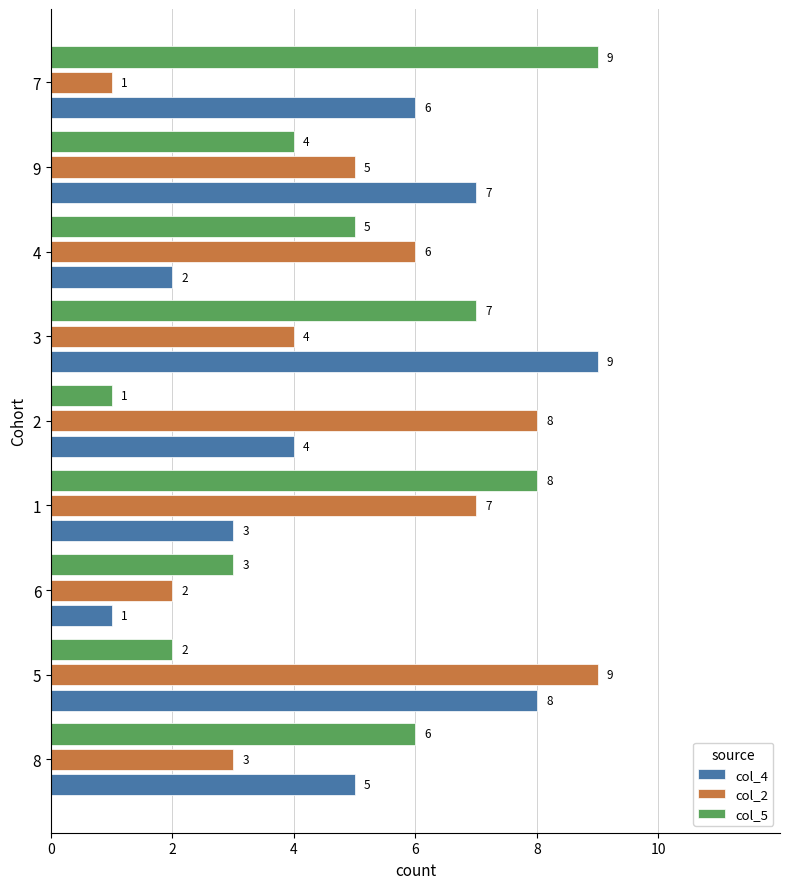

At which category is the sum across all series the highest?

3